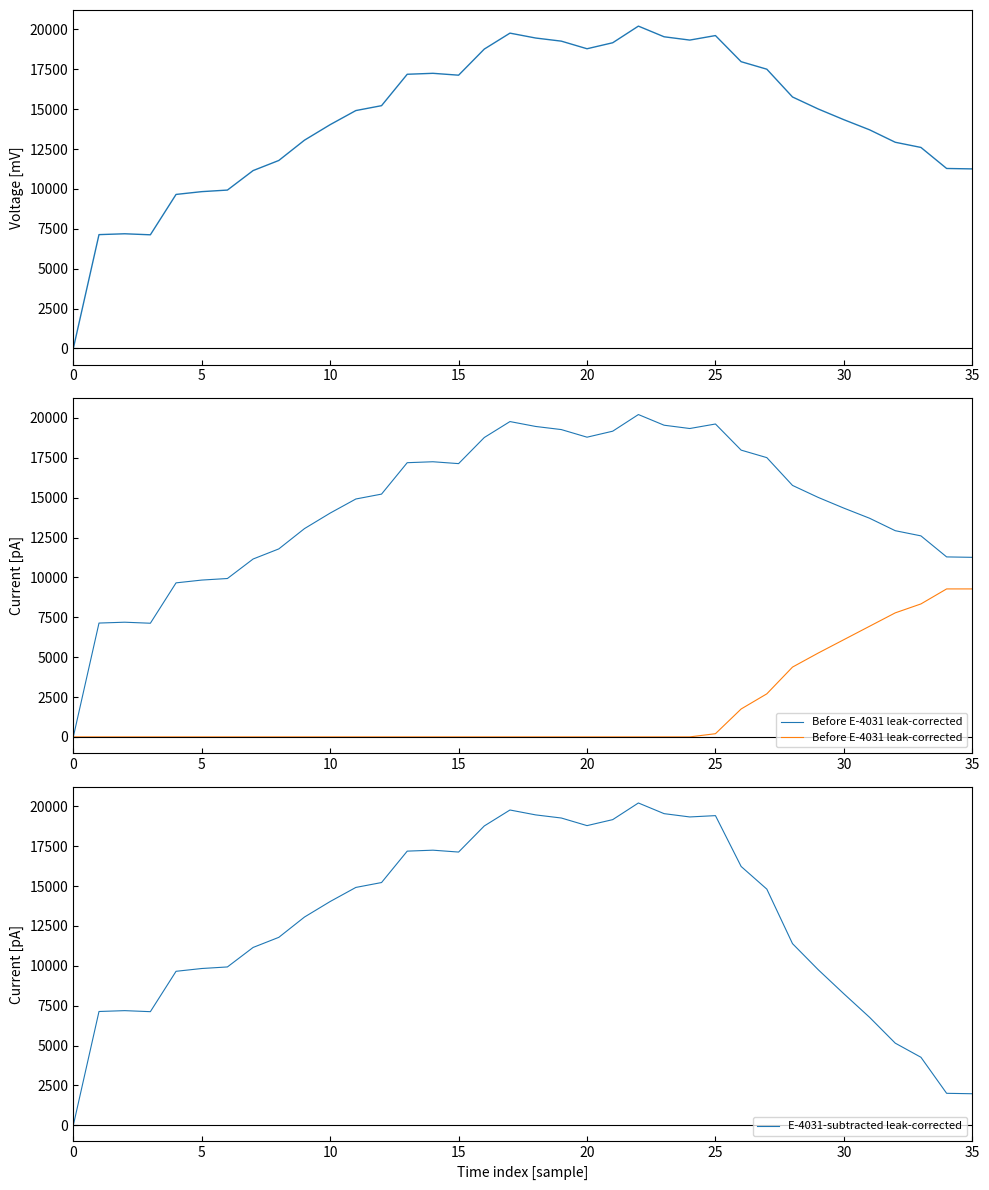

How many data points in FEES are less than 15015?

18